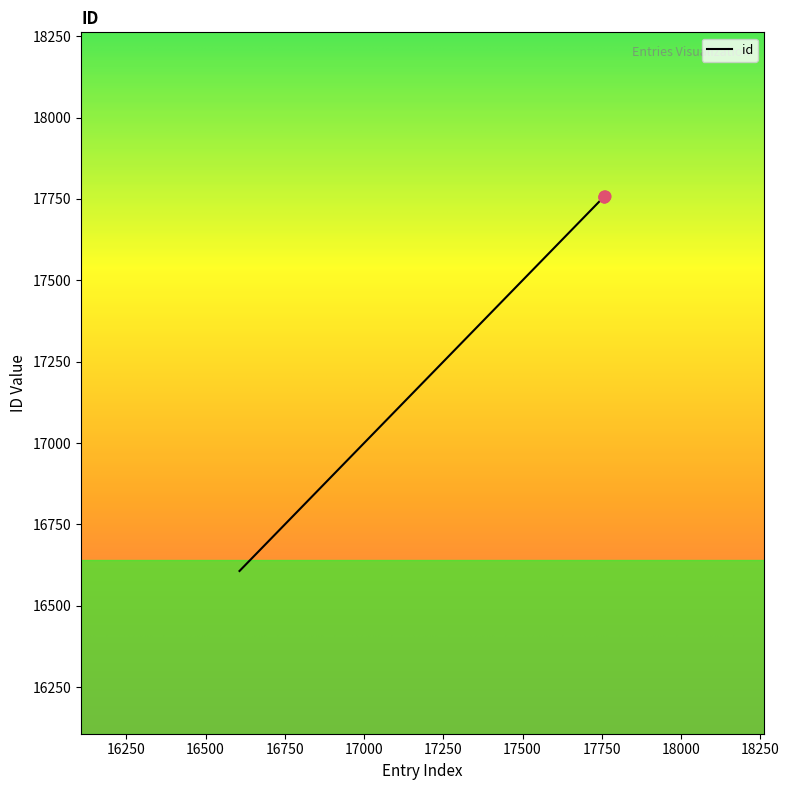

What is the difference between the maximum and minimum values?

1155